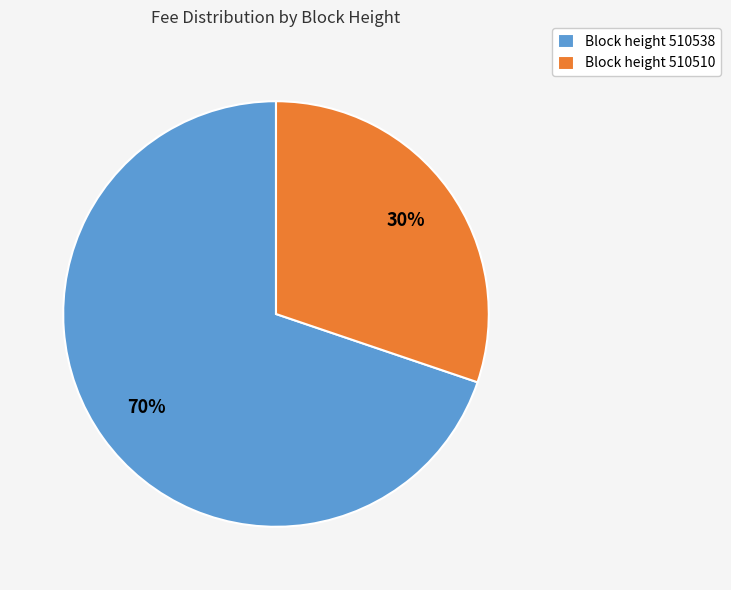

Do Block height 510510 and Block height 510538 together represent more than half of the pie?

Yes